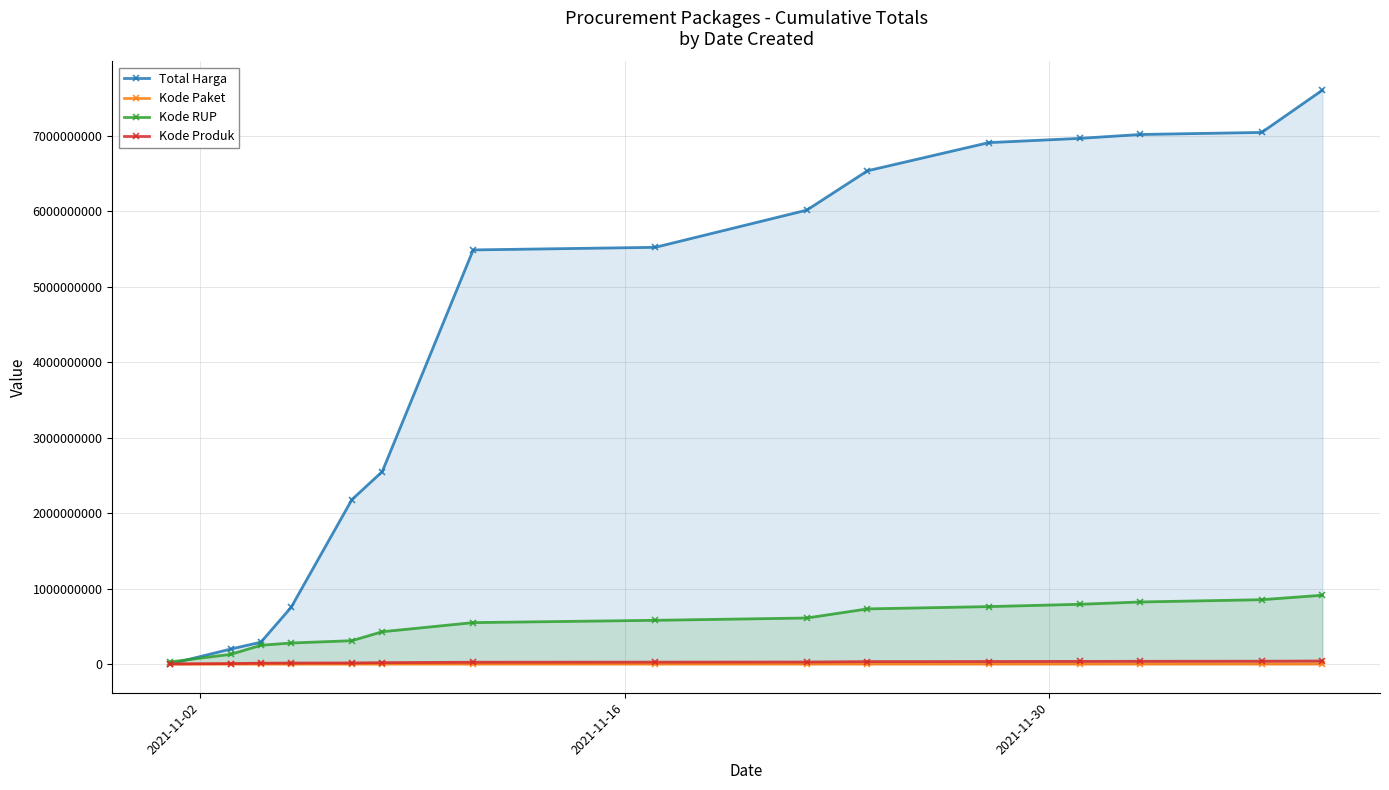

True or false: Kode Paket and Kode Produk cross at least once.

False